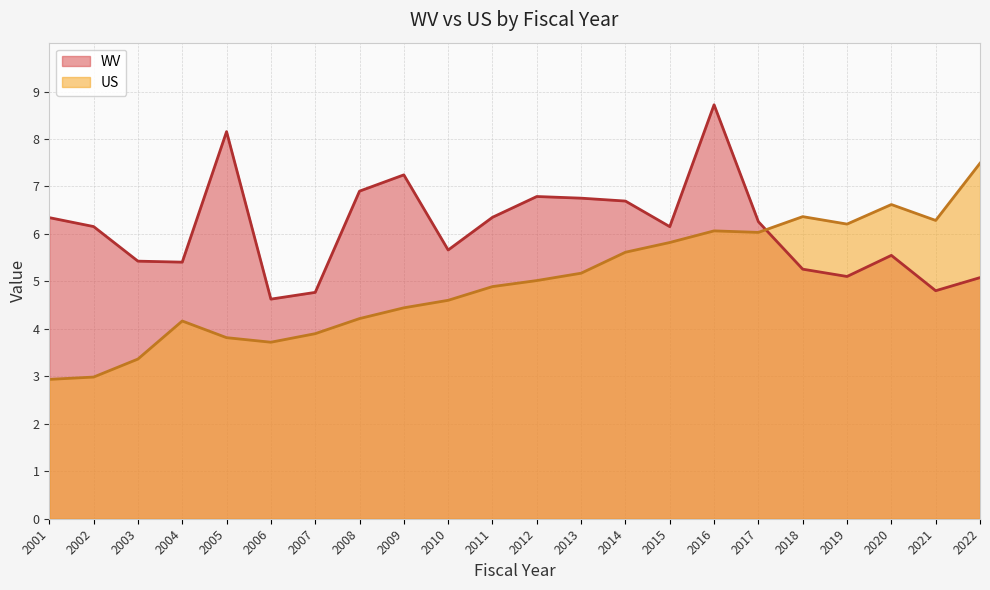

How many lines are shown in the chart?

2